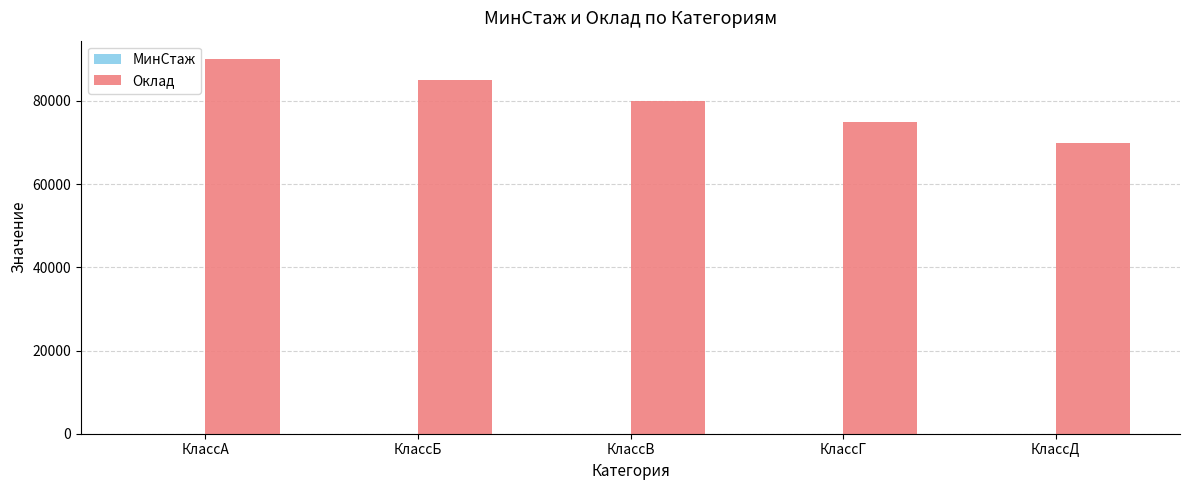

The Оклад series shows 70000 at КлассД. True or false?

True